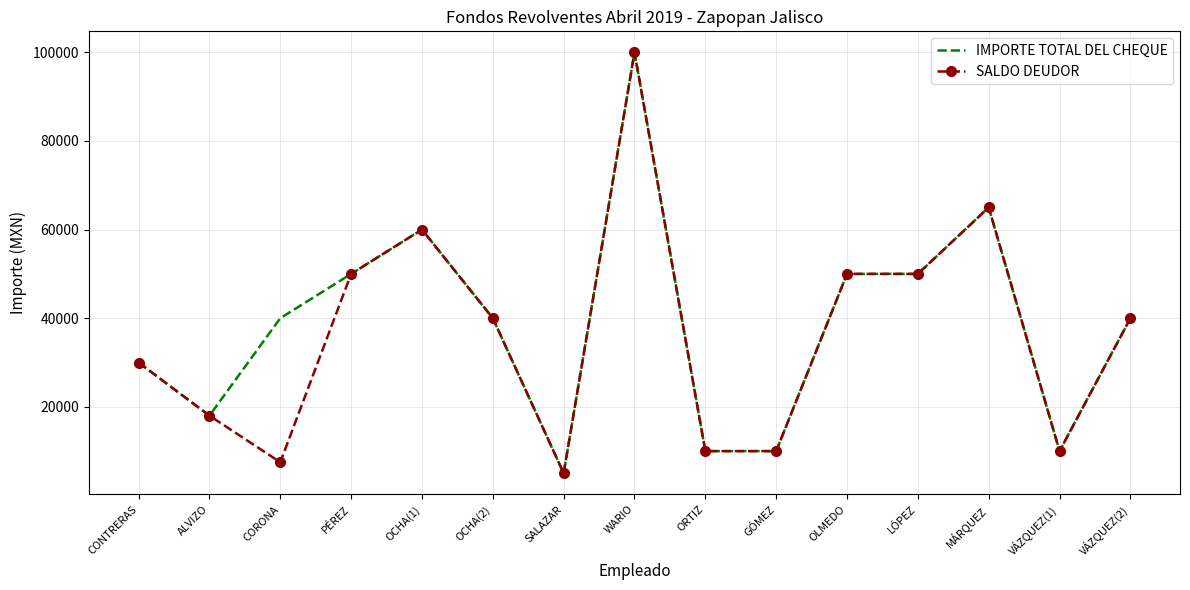

Between ALVIZO and CORONA, which series saw the biggest shift?

IMPORTE TOTAL DEL CHEQUE